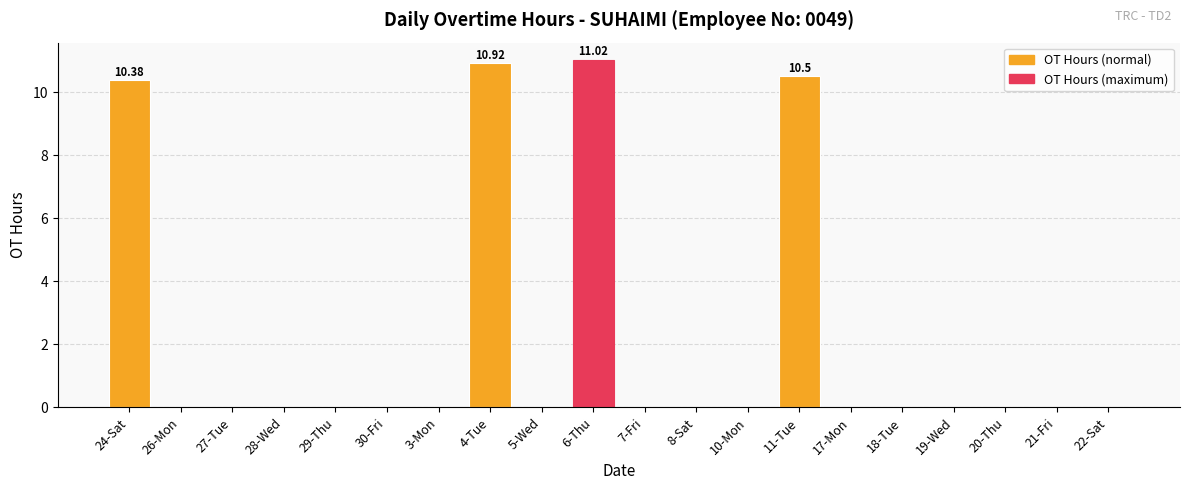

What is the average value?

2.1